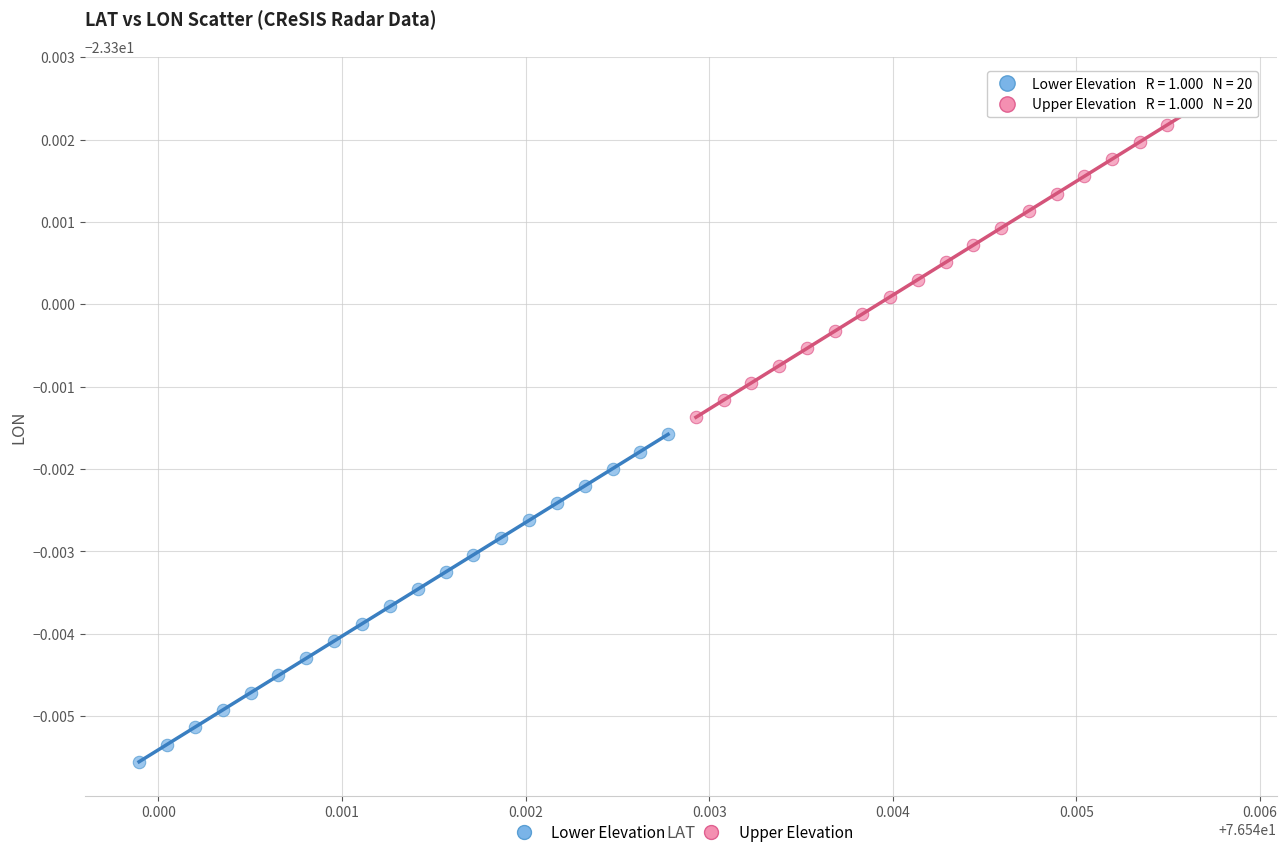

Which series reaches the maximum Y coordinate?

Upper Elevation